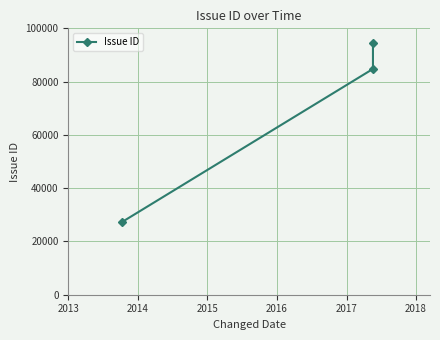

How many data points are less than 84764?

1